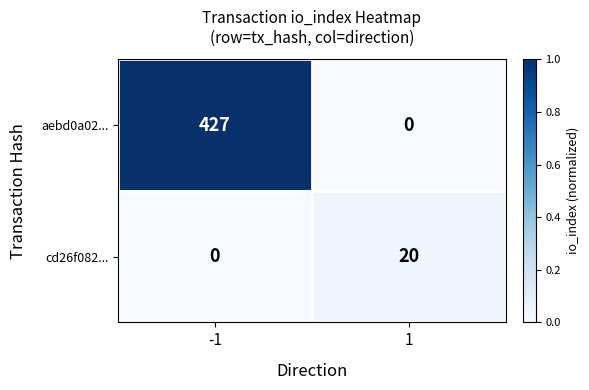

How many distinct data groups are displayed?

2